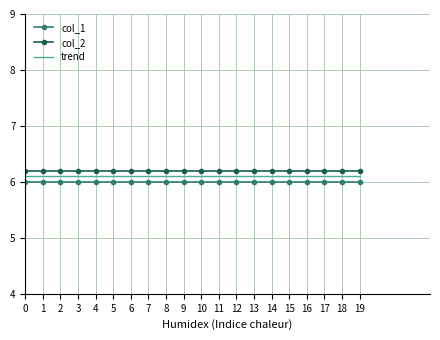

Rank the series by their average value, from highest to lowest.

col_2, trend, col_1